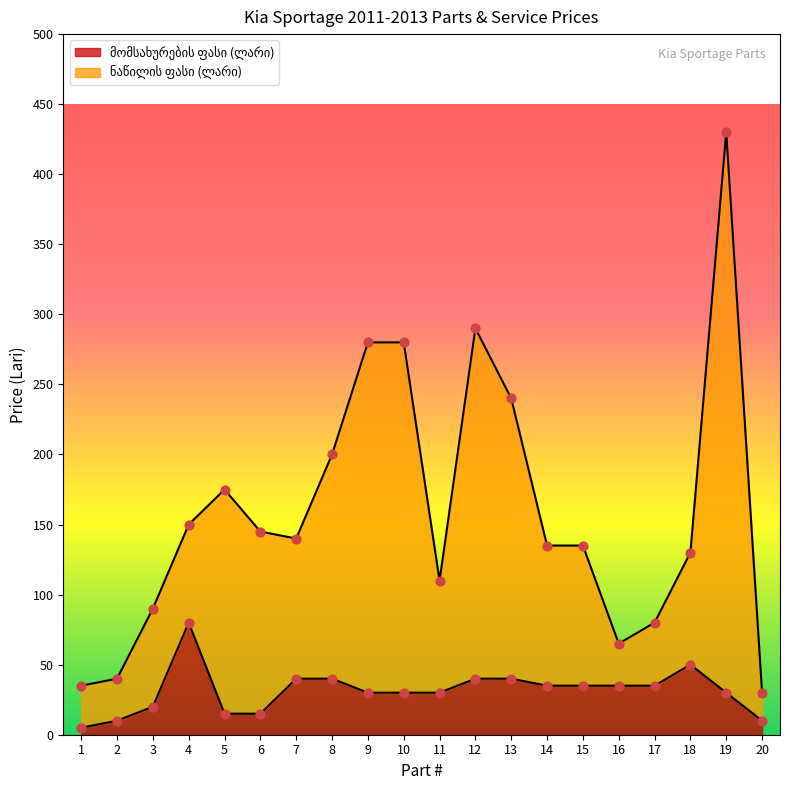

Which series has the widest spread of Y values?

ნაწილის ფასი (ლარი)